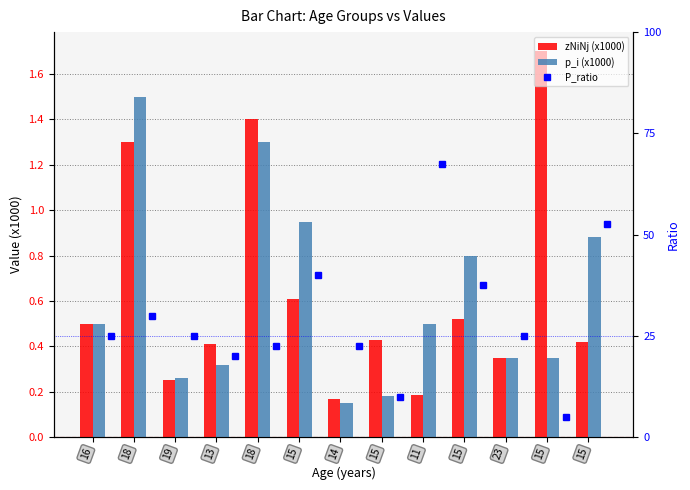

Is it true that p_i (x1000) equals 2.5 at 18?

False